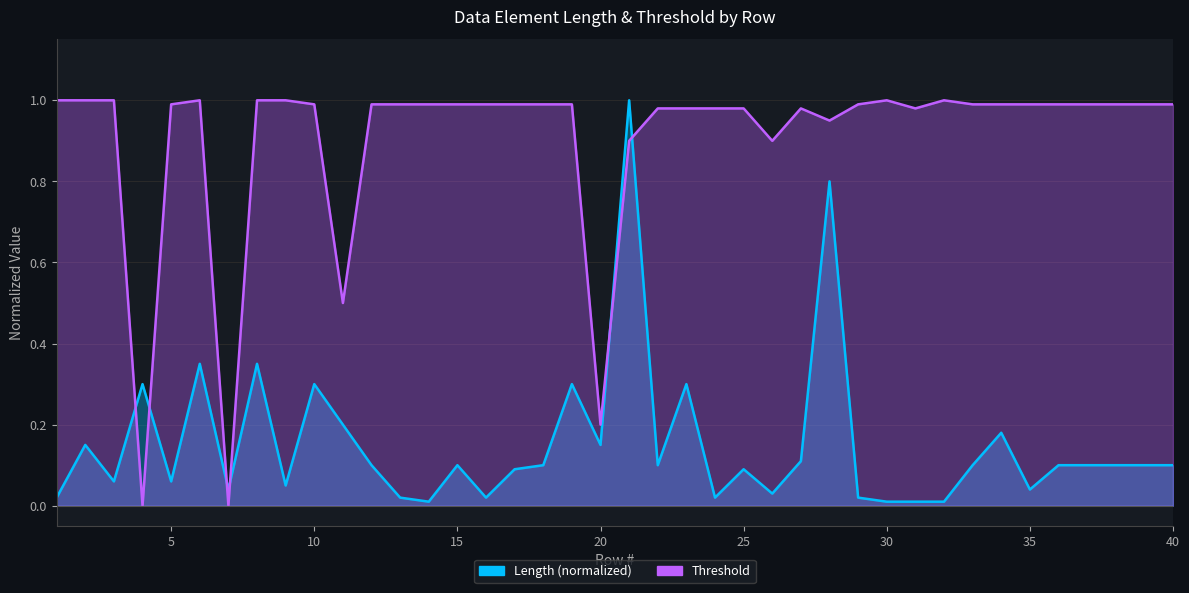

At which category is the sum across all series the highest?

21